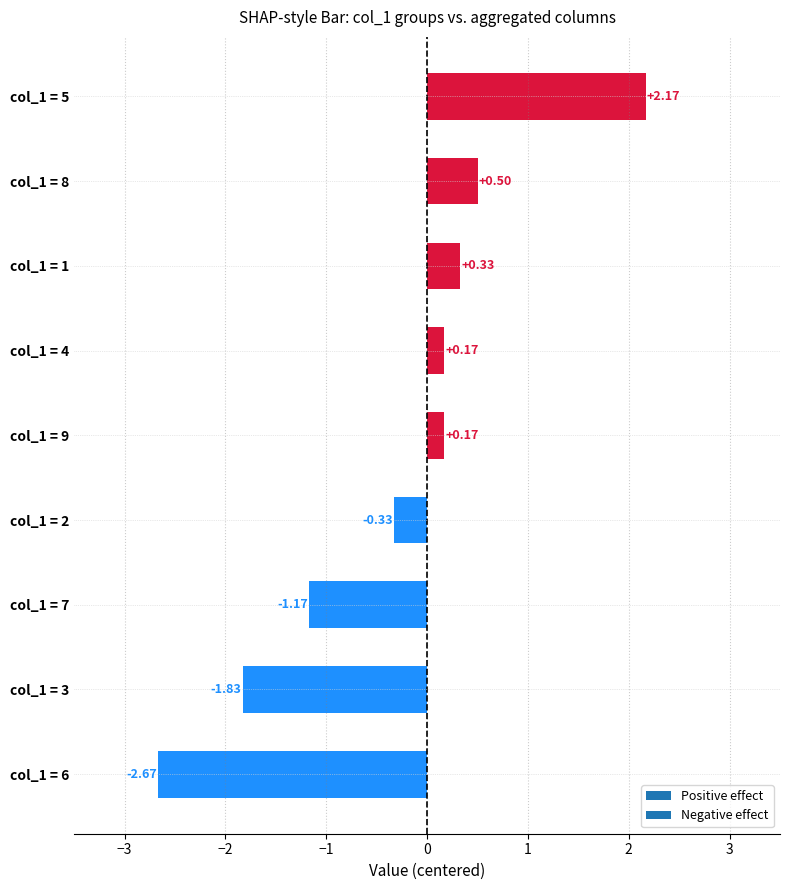

Which has a higher value, col_1 = 4 or col_1 = 5?

col_1 = 5